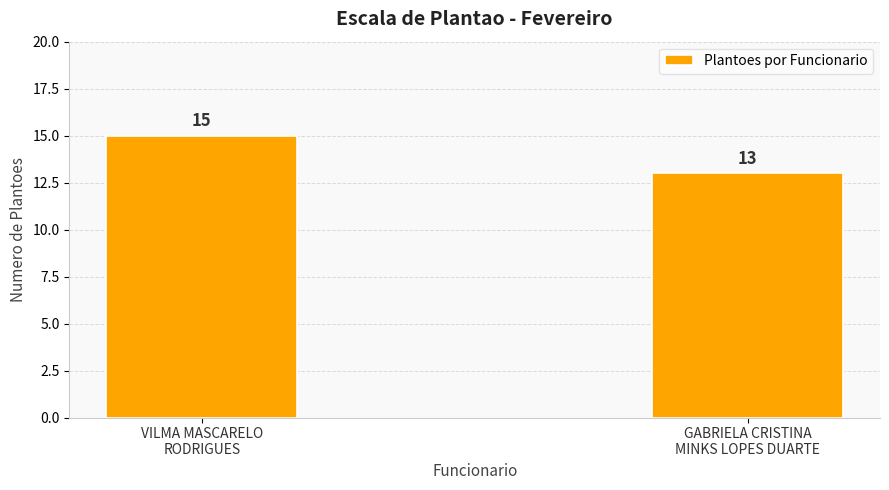

What is the sum of all values?

28